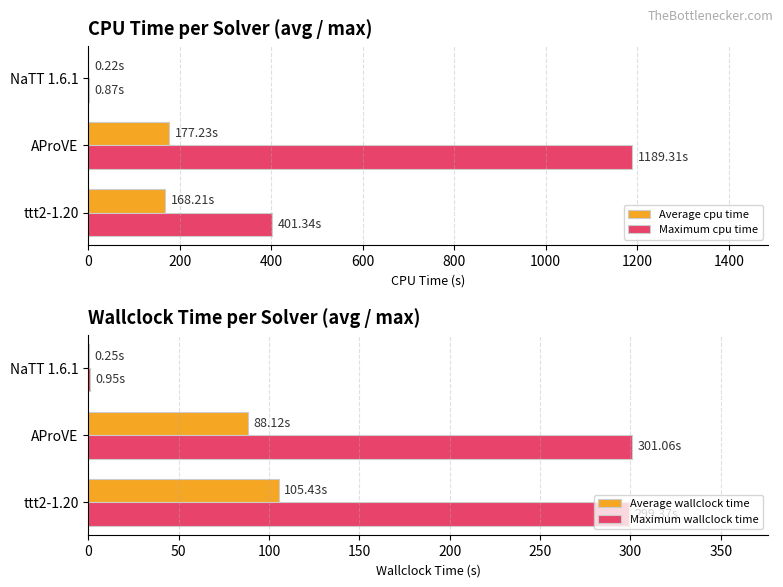

Does the chart contain any negative values?

No